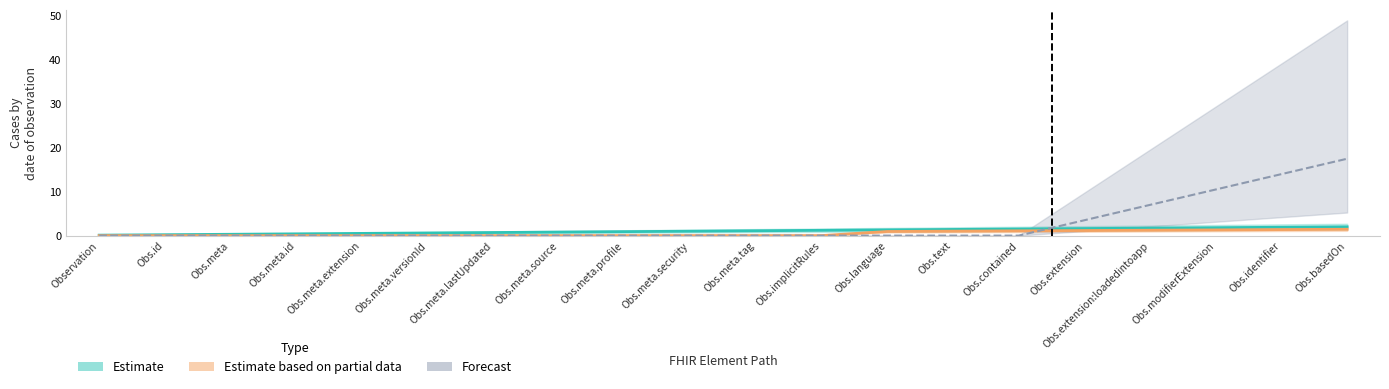

What is the difference between the maximum and minimum values in the Estimate based on partial data series?

1.4